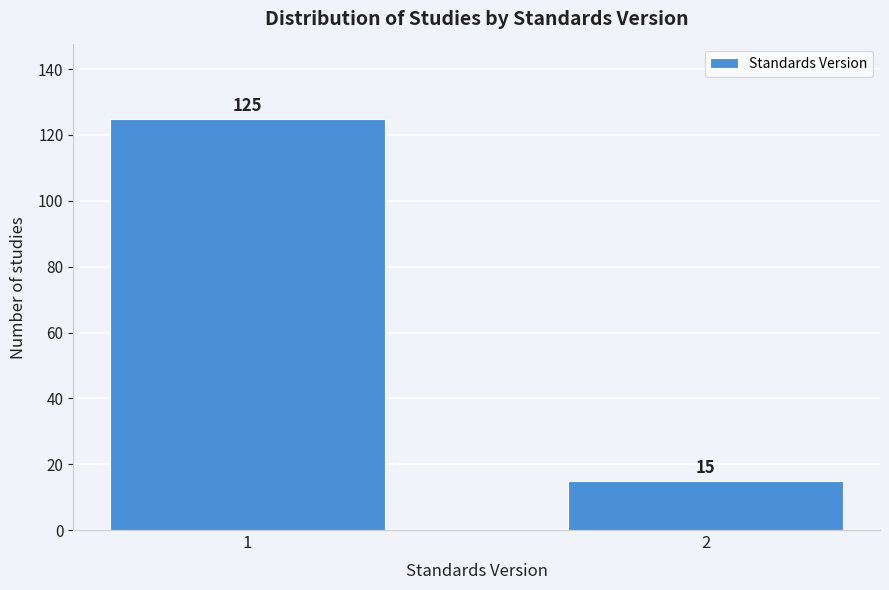

Reading left to right, what are all the values shown in this chart?

125	15